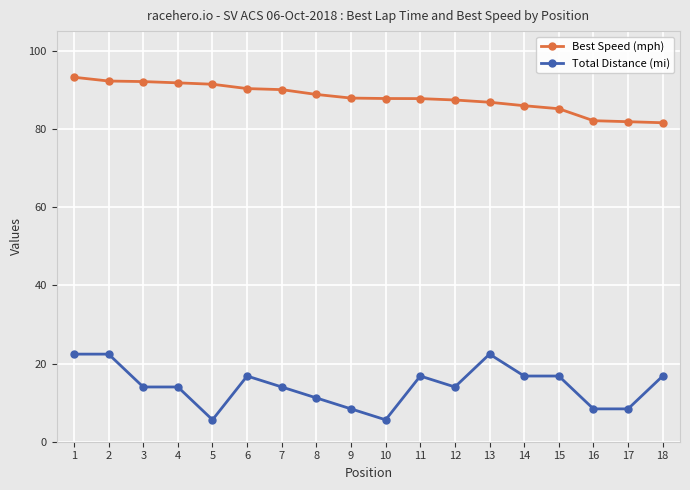

How many lines are shown in the chart?

2